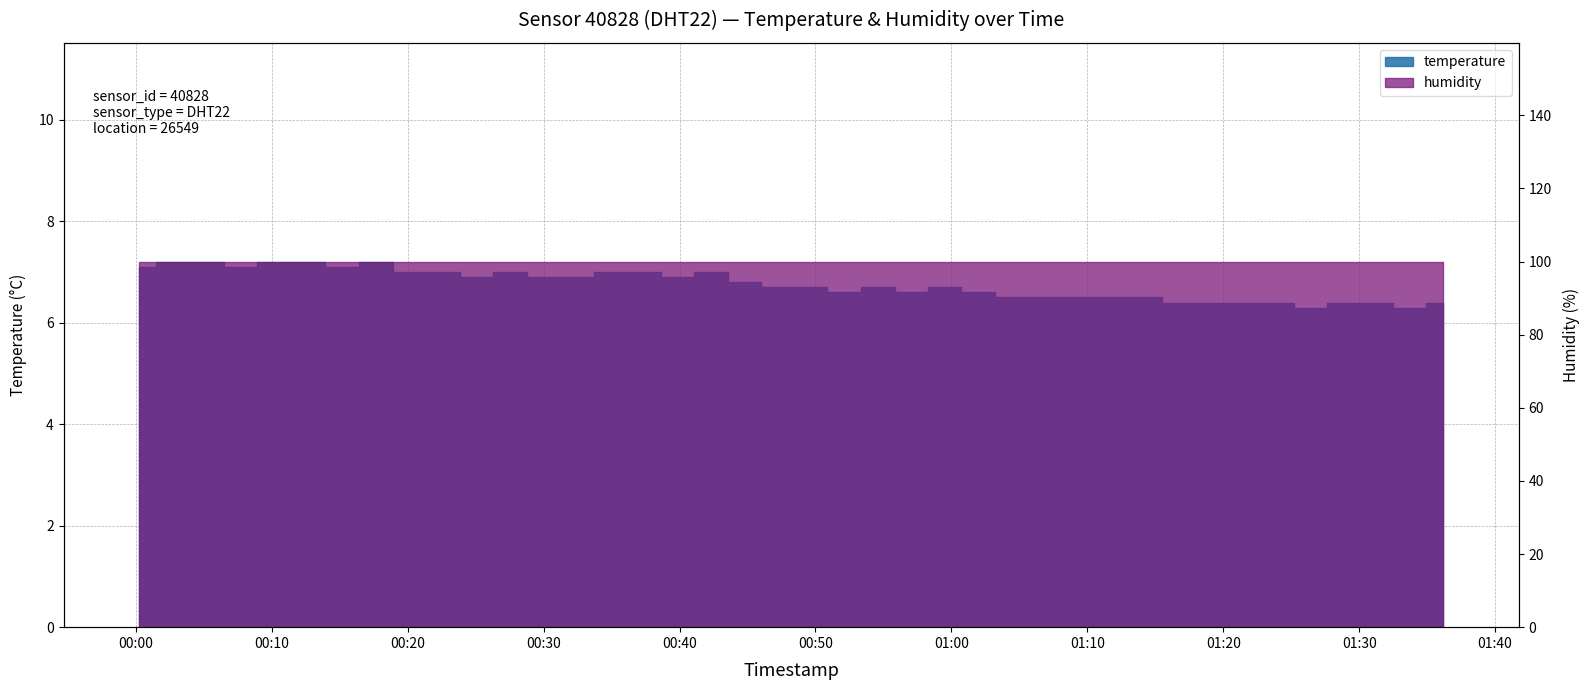

What is the difference between the second highest and second lowest values?

0.9